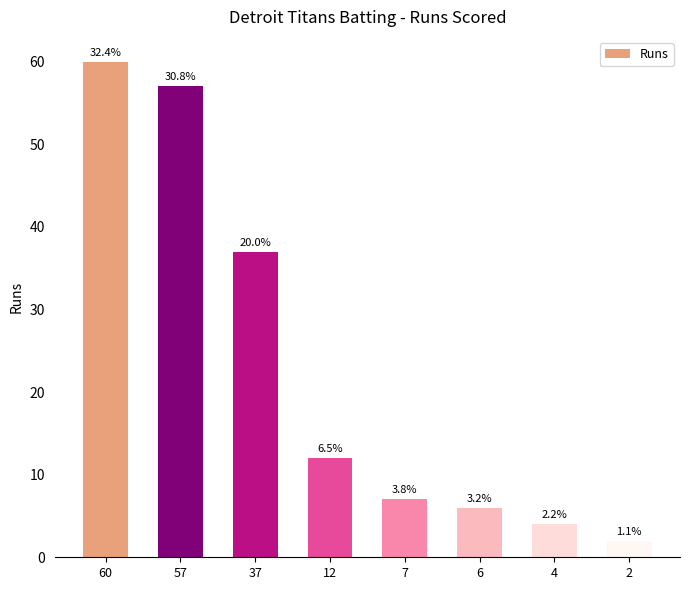

What is the value of the 7th bar from the left?

4